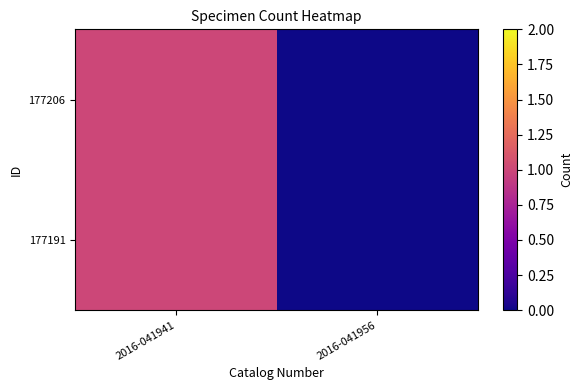

List the series in order of their peak value, lowest first.

177191, 177206